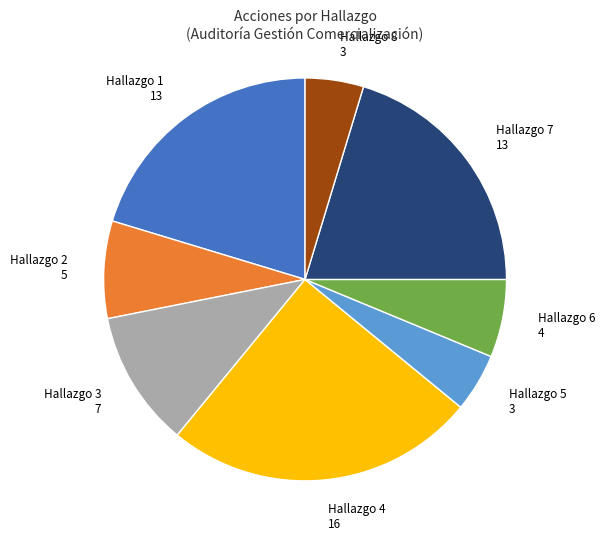

Which slice is the largest?

Hallazgo 4